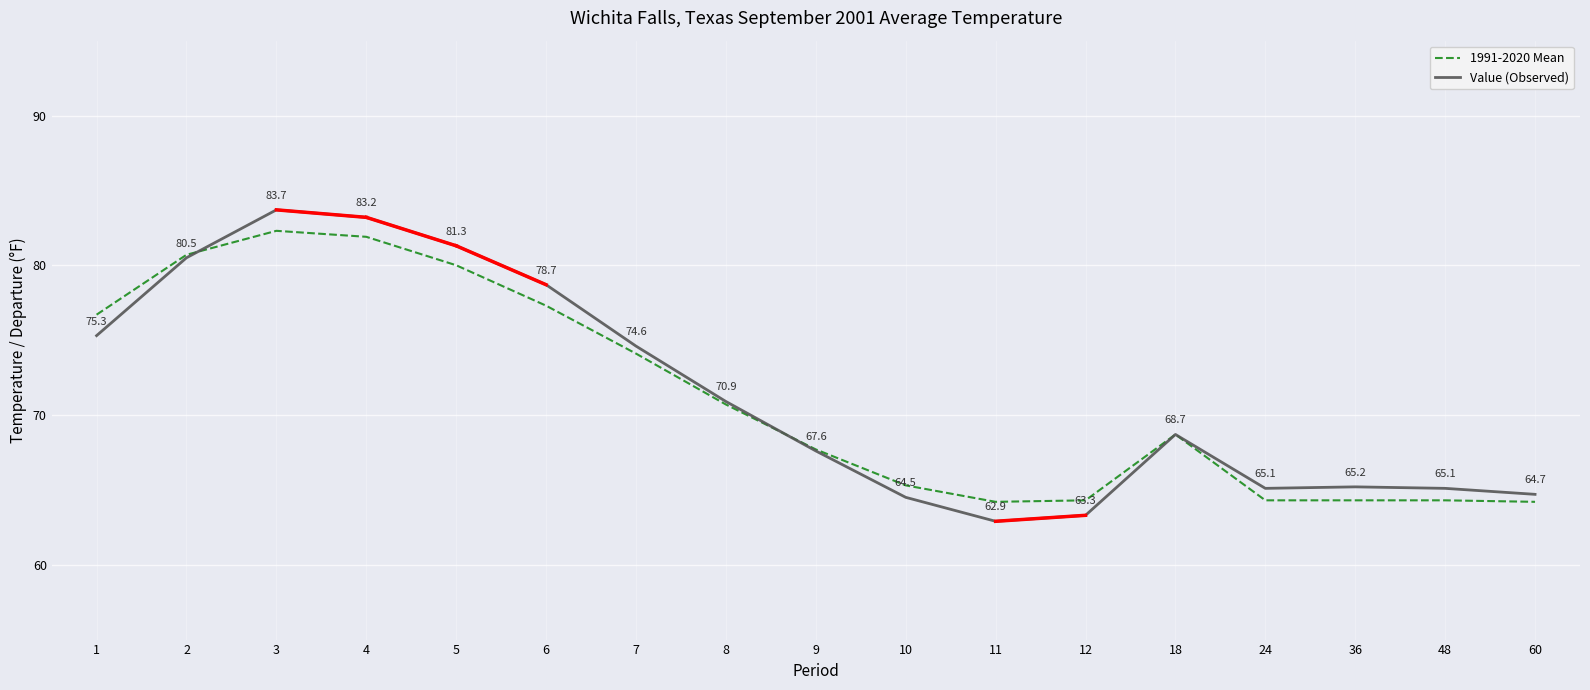

Between 7 and 10, which series saw the biggest shift?

Value (Observed)